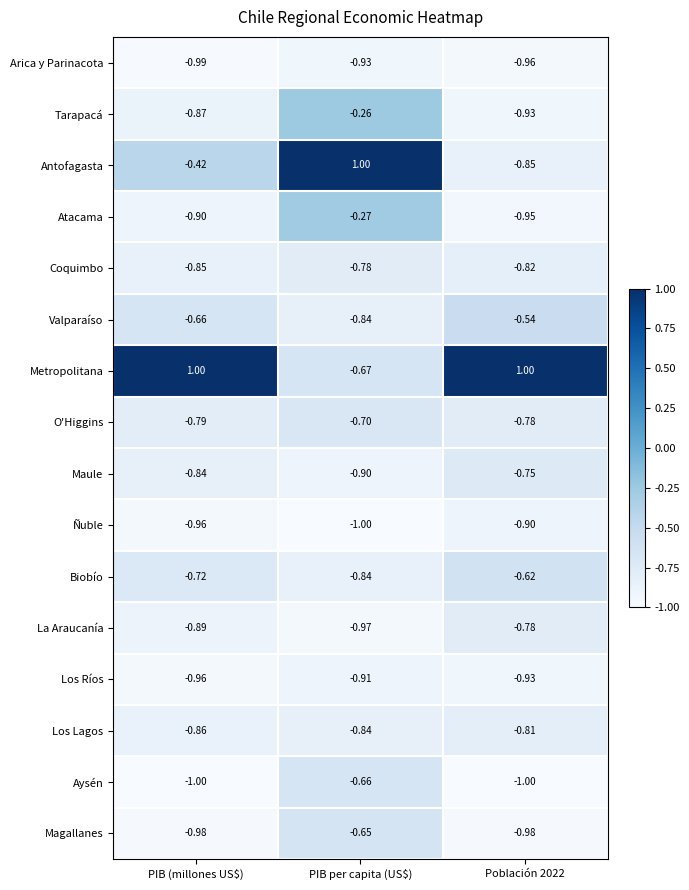

Where is Metropolitana nearest to the value 0?

PIB per capita (US$)